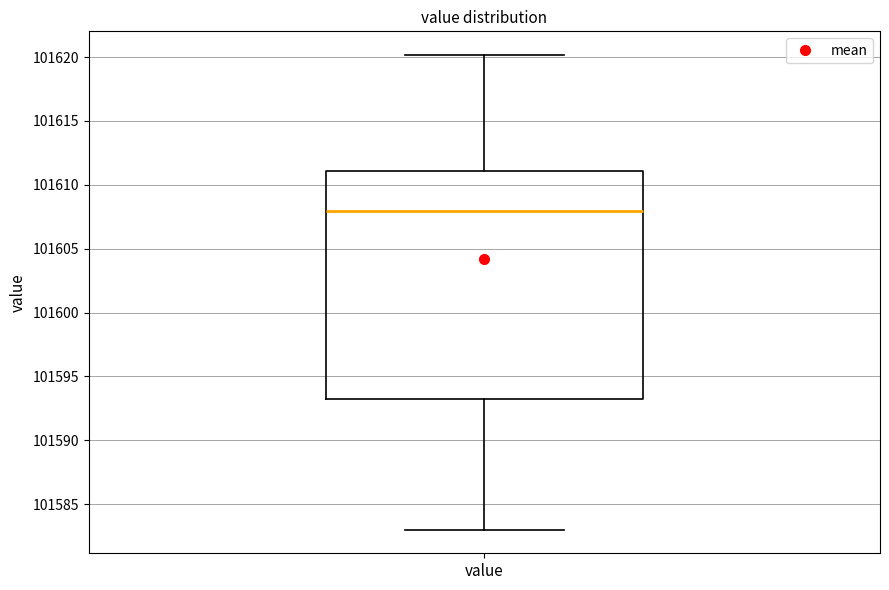

Where is the lower edge of the box for value on the y-axis? The values are not printed on the chart, so give them approximately, as read against the axis.

101593